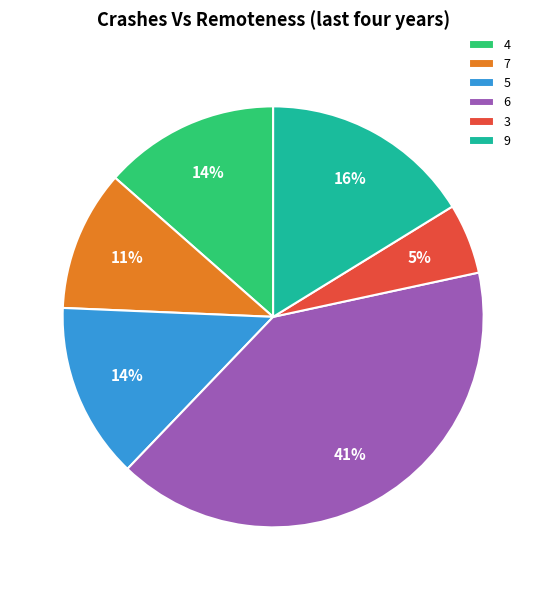

To the nearest percent, what is the average slice percentage?

17%